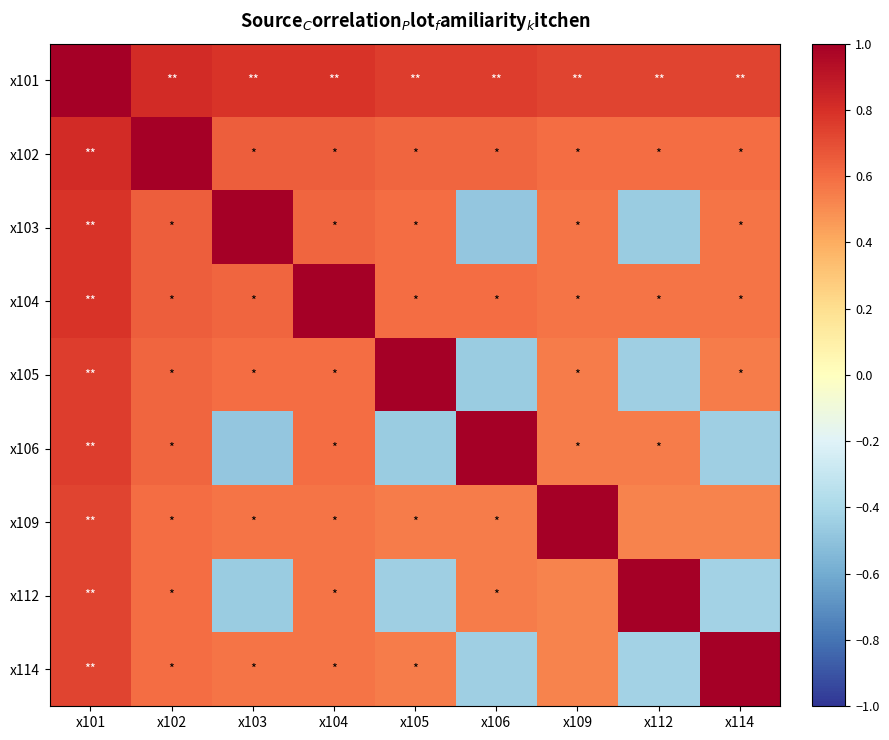

Reading left to right, what are all the values shown in this chart?

x101: x101=1.0	x102=0.8	x103=0.8	x104=0.8	x105=0.8	x106=0.8	x109=0.7	x112=0.7	x114=0.7
x102: x101=0.8	x102=1.0	x103=0.6	x104=0.6	x105=0.6	x106=0.6	x109=0.6	x112=0.6	x114=0.6
x103: x101=0.8	x102=0.6	x103=1.0	x104=0.6	x105=0.6	x106=-0.5	x109=0.6	x112=-0.5	x114=0.6
x104: x101=0.8	x102=0.6	x103=0.6	x104=1.0	x105=0.6	x106=0.6	x109=0.6	x112=0.6	x114=0.6
x105: x101=0.8	x102=0.6	x103=0.6	x104=0.6	x105=1.0	x106=-0.5	x109=0.6	x112=-0.4	x114=0.6
x106: x101=0.8	x102=0.6	x103=-0.5	x104=0.6	x105=-0.5	x106=1.0	x109=0.6	x112=0.6	x114=-0.4
x109: x101=0.7	x102=0.6	x103=0.6	x104=0.6	x105=0.6	x106=0.6	x109=1.0	x112=0.5	x114=0.5
x112: x101=0.7	x102=0.6	x103=-0.5	x104=0.6	x105=-0.4	x106=0.6	x109=0.5	x112=1.0	x114=-0.4
x114: x101=0.7	x102=0.6	x103=0.6	x104=0.6	x105=0.6	x106=-0.4	x109=0.5	x112=-0.4	x114=1.0